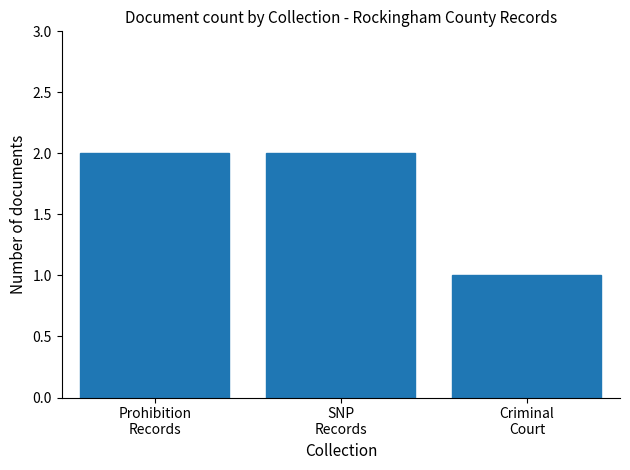

What is the value of the 1st bar from the left?

2